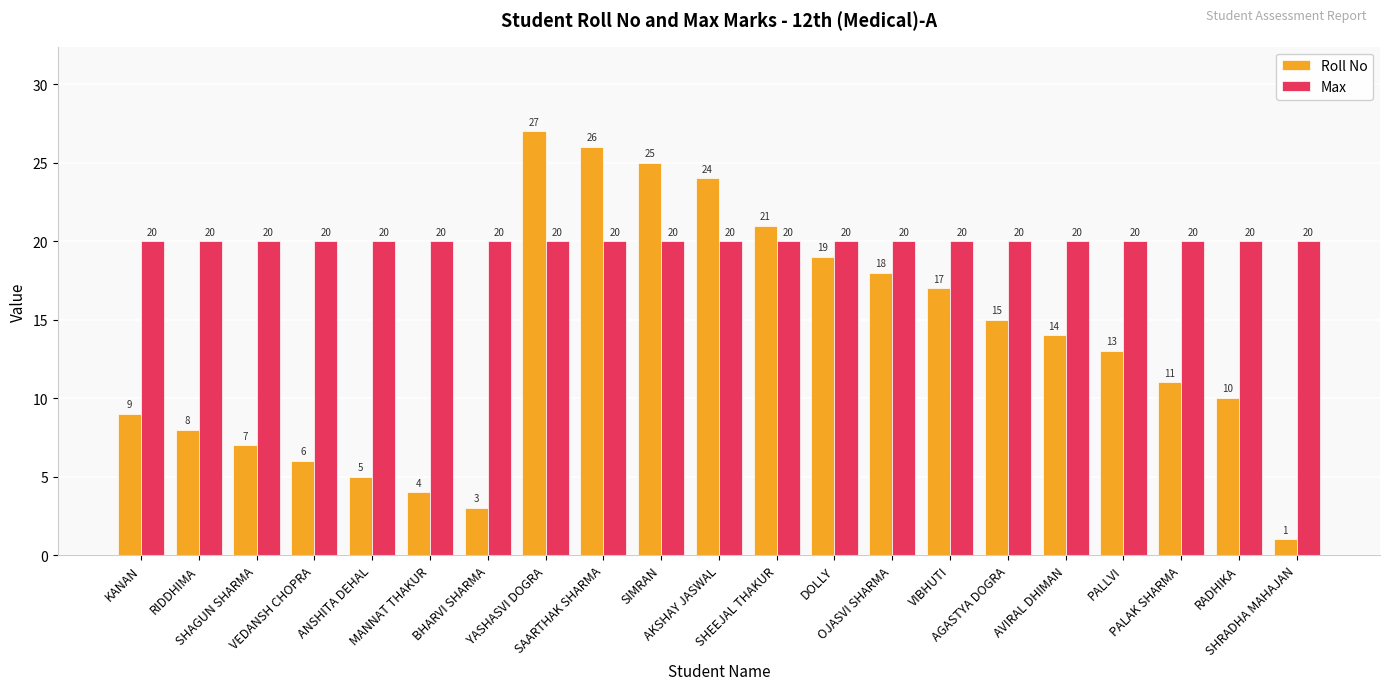

How many series are shown in this chart?

2